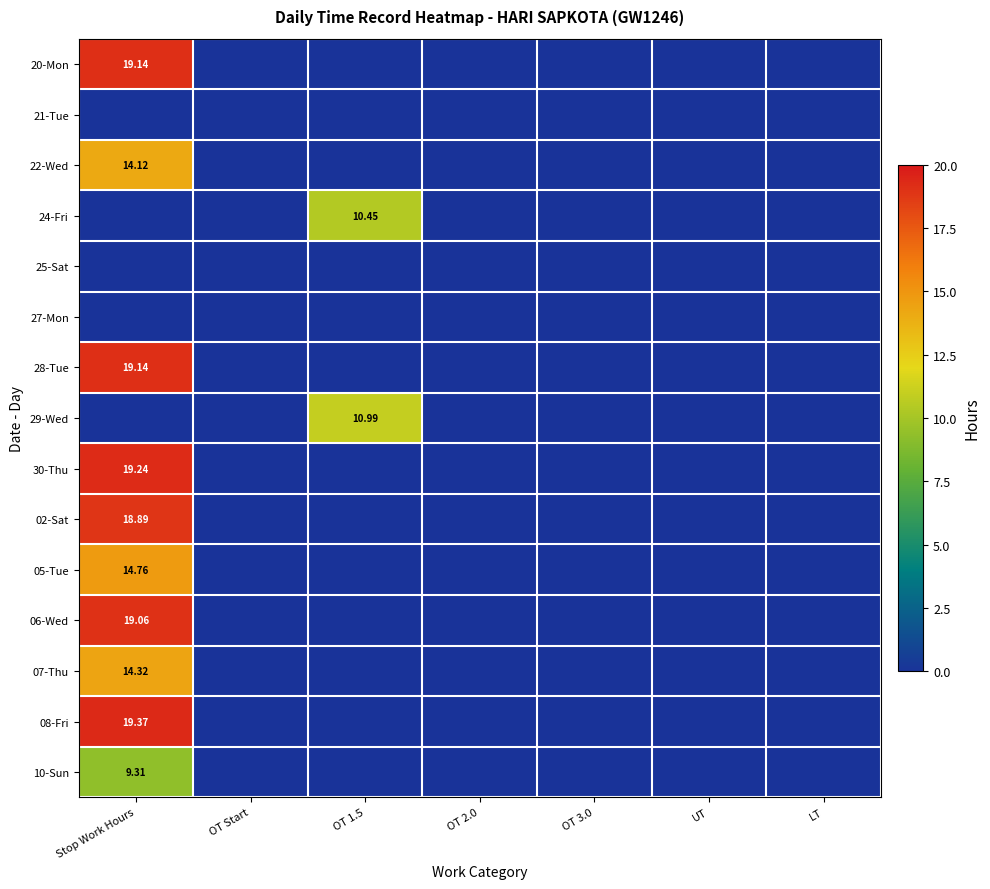

The 22-Wed series shows -8.7 at OT 1.5. True or false?

False